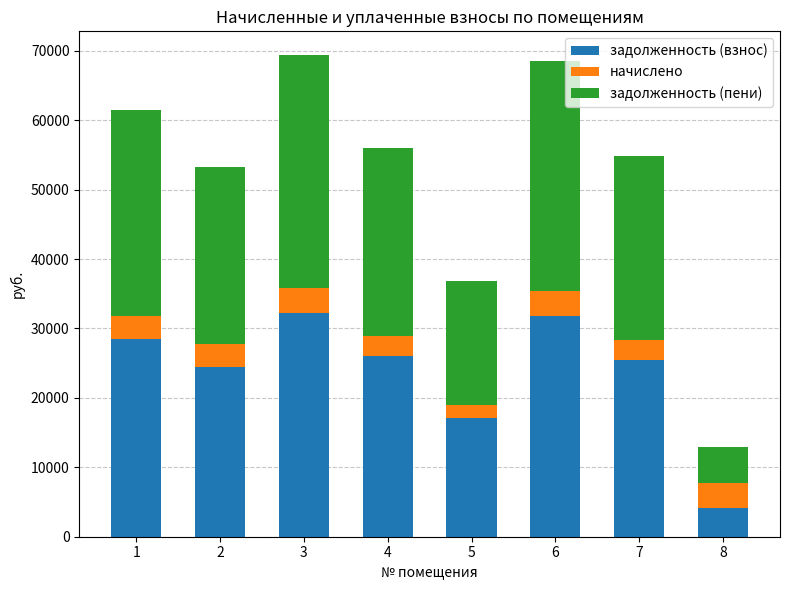

What is the lowest value of the задолженность (взнос) series?

4114.2